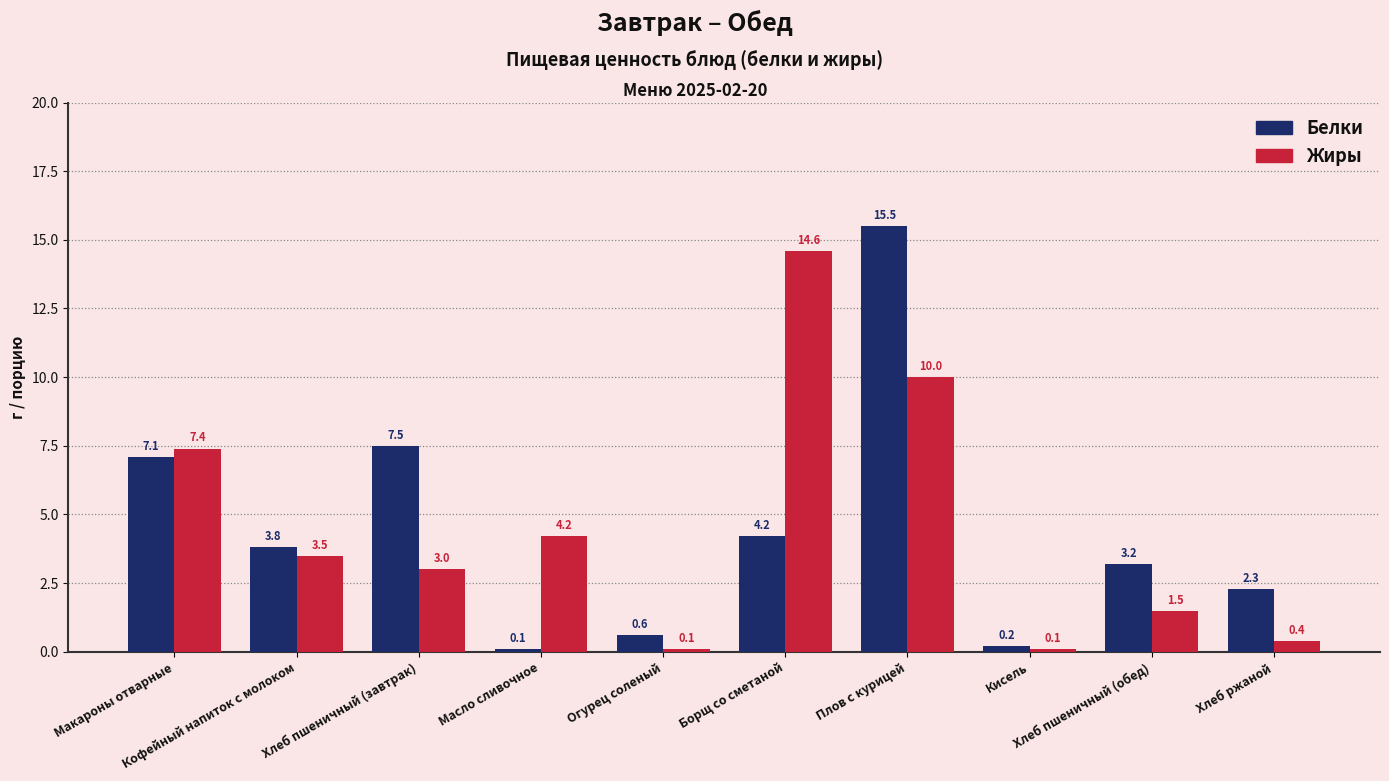

At Кофейный напиток с молоком, list the series in order from largest to smallest.

Белки, Жиры